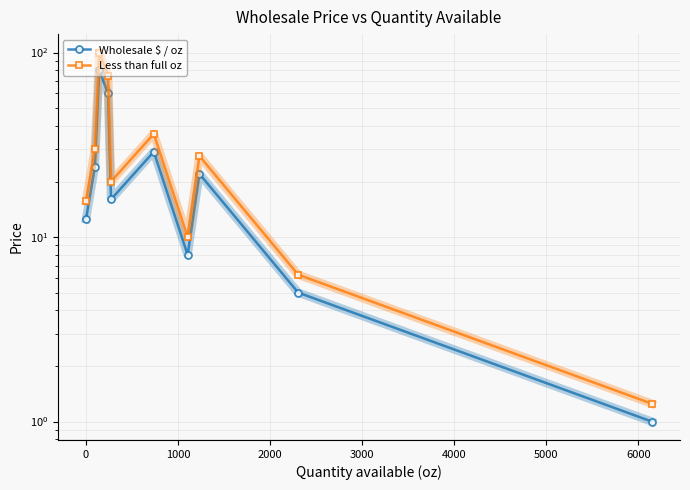

What is the difference between the Less than full oz values at 6000 and 1000?

72.5